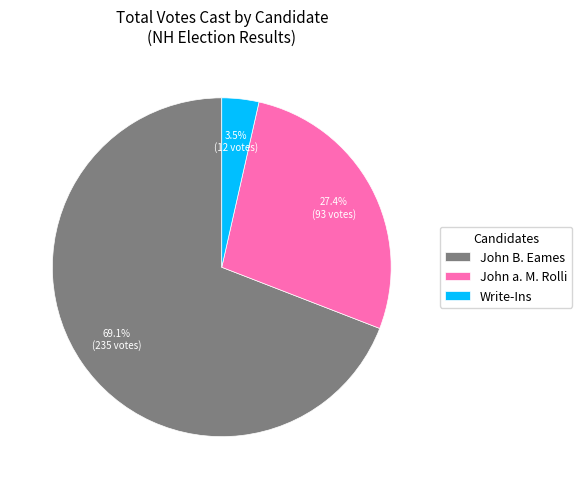

Combined, do Write-Ins and John B. Eames account for over 50%?

Yes